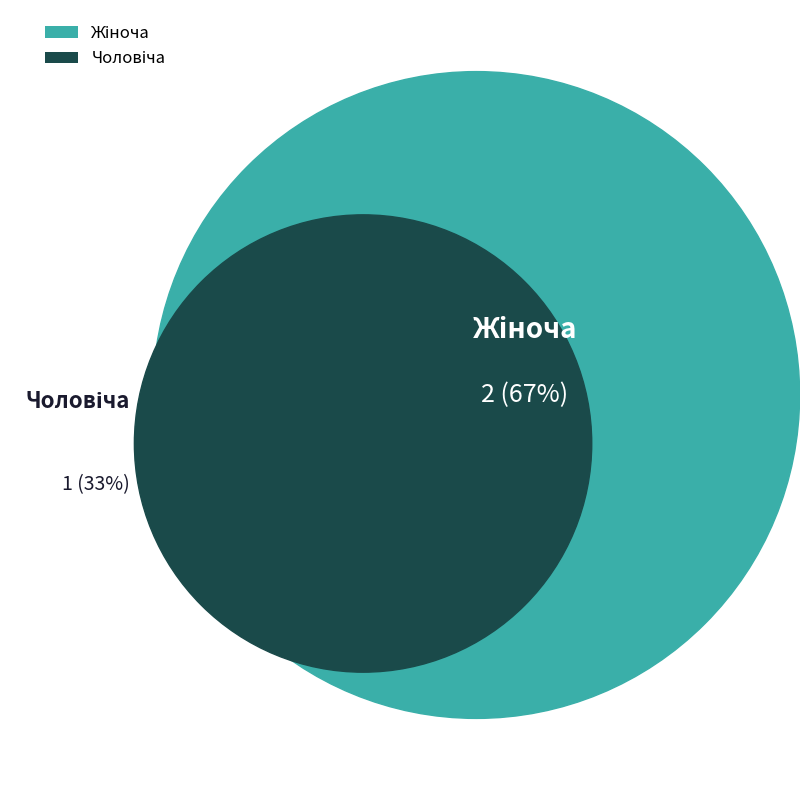

Combined, what portion of the pie is Чоловіча and Жіноча?

100.0%